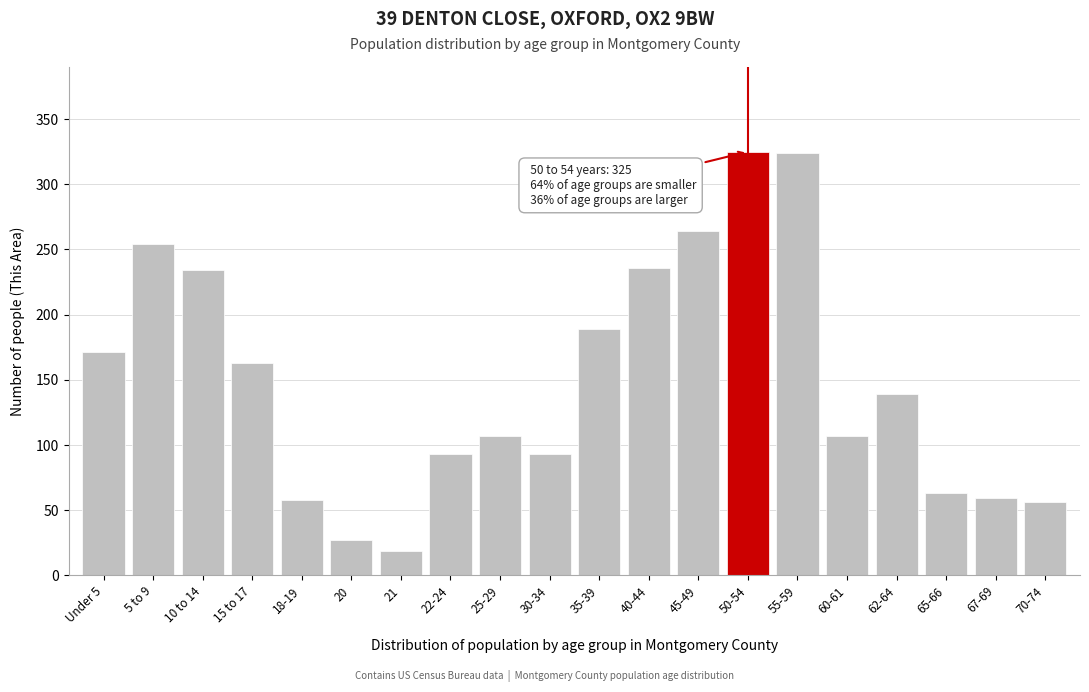

What is the greatest value displayed?

325